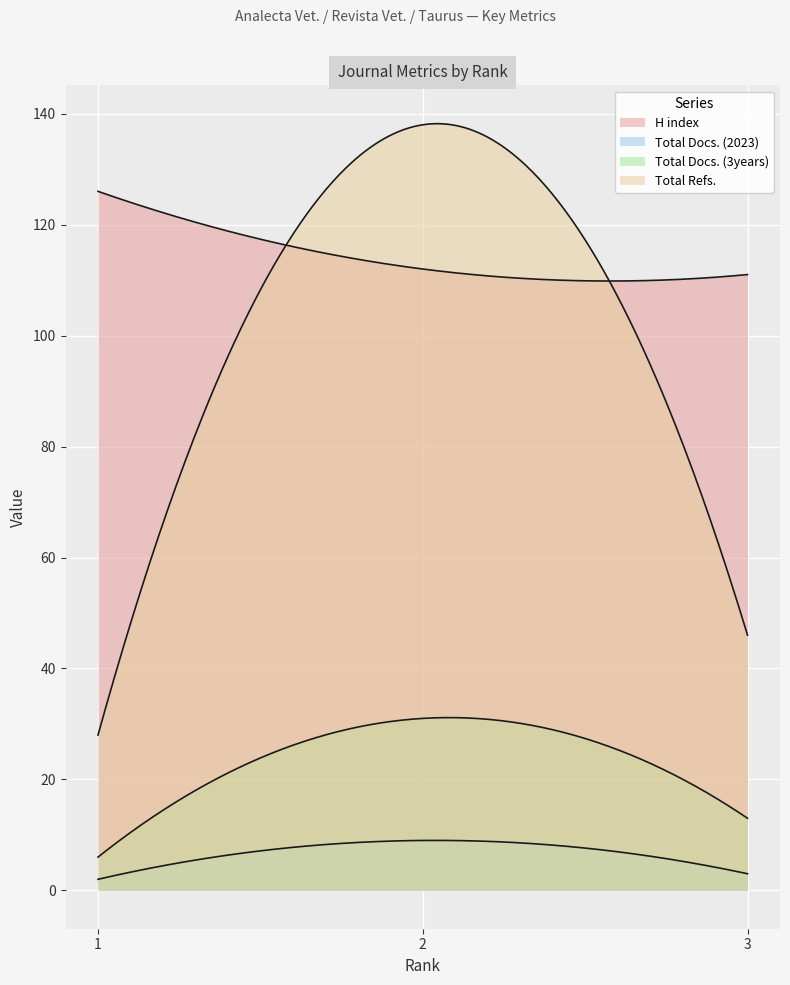

What is the highest value of the H index series?

126